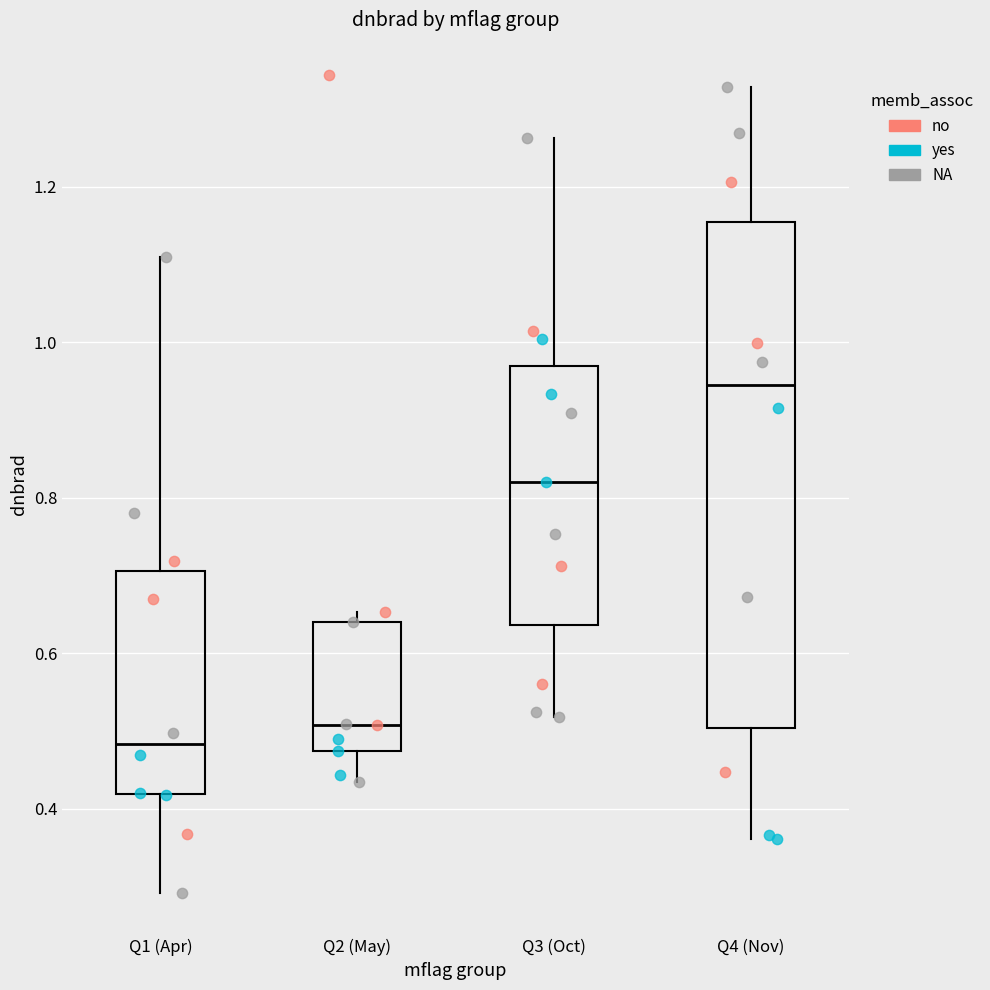

Which box is the tallest, from its lower edge to its upper edge?

Q4 (Nov)